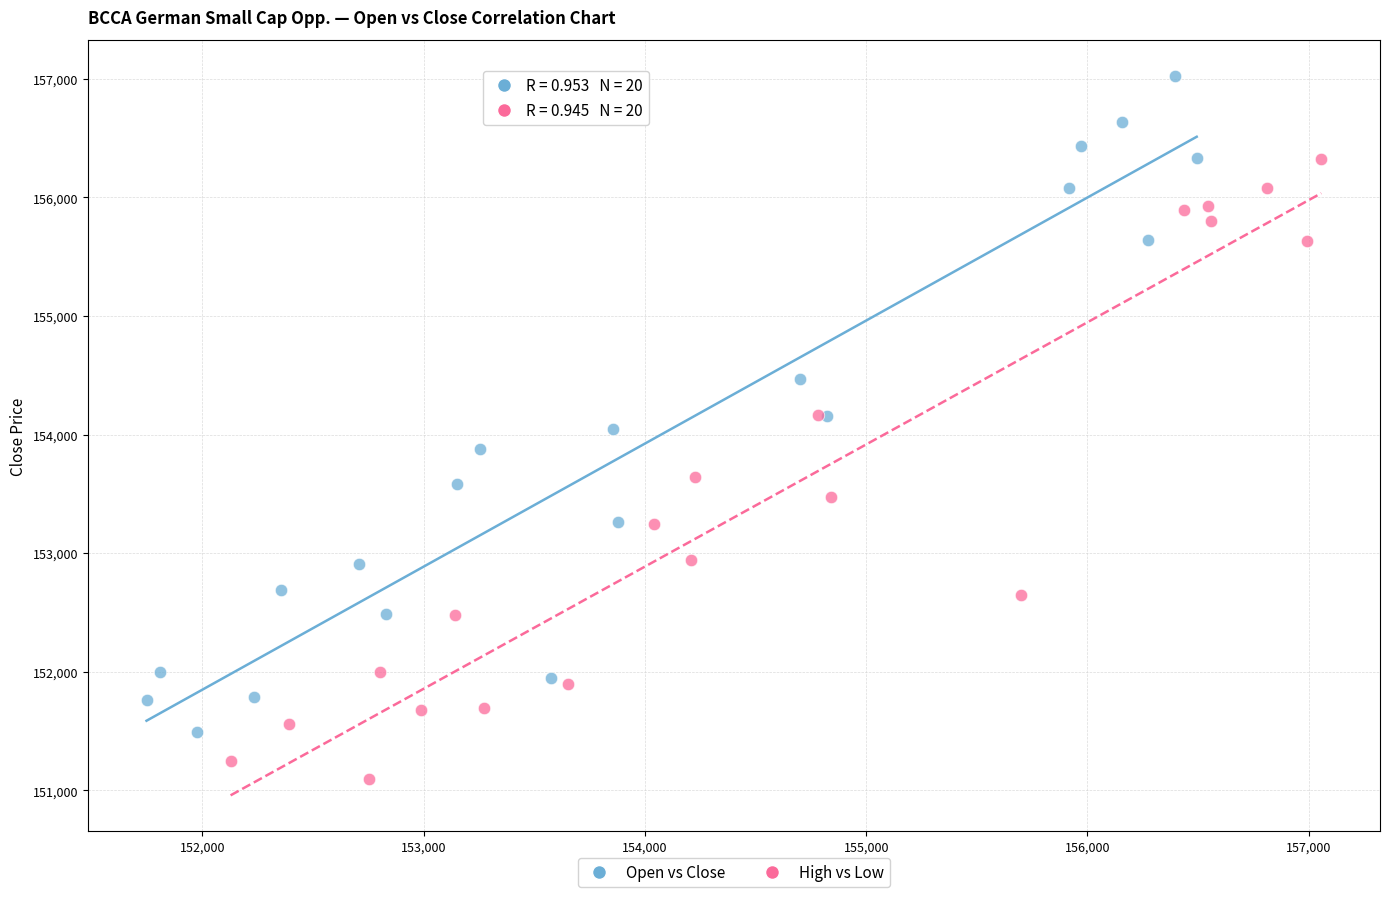

Which series reaches the minimum Y coordinate?

High vs Low